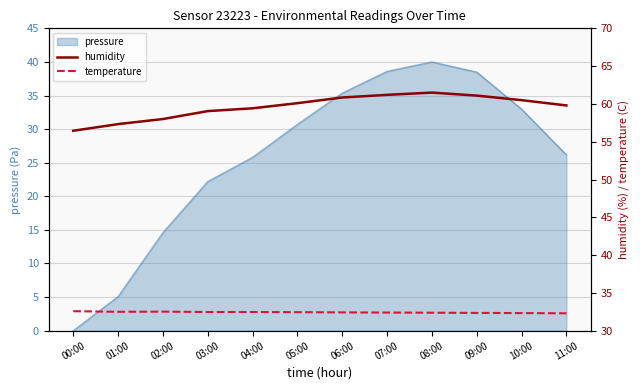

Does the chart have visible grid lines?

Yes